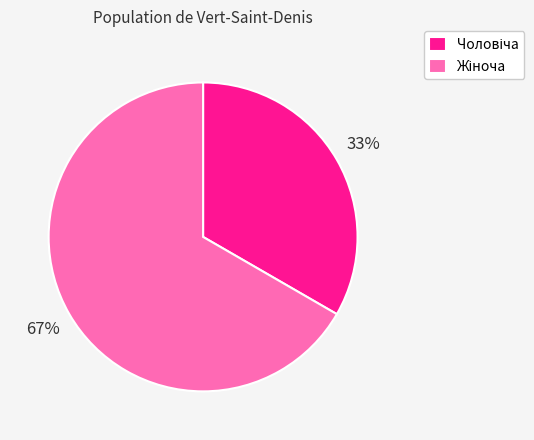

To the nearest percent, what is the average slice percentage?

50%